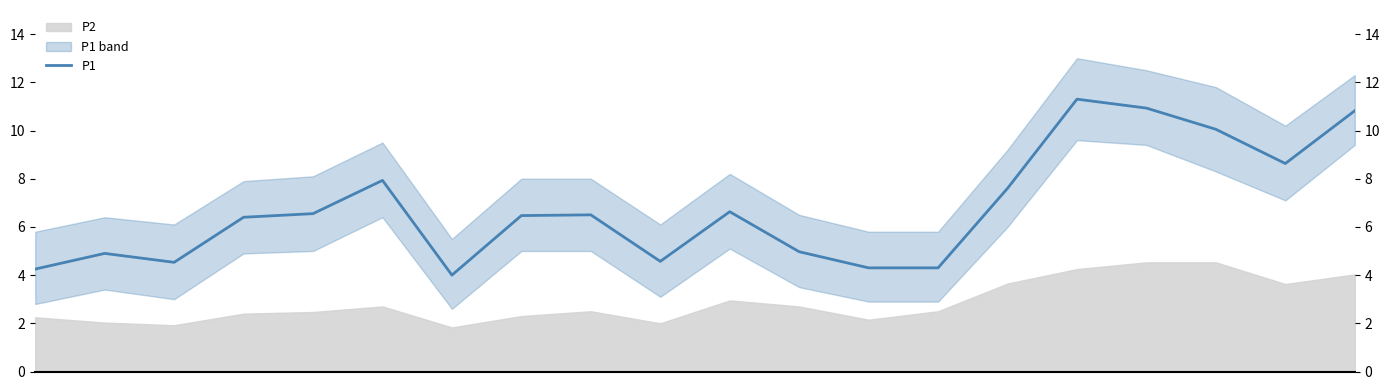

How many lines are shown in the chart?

1